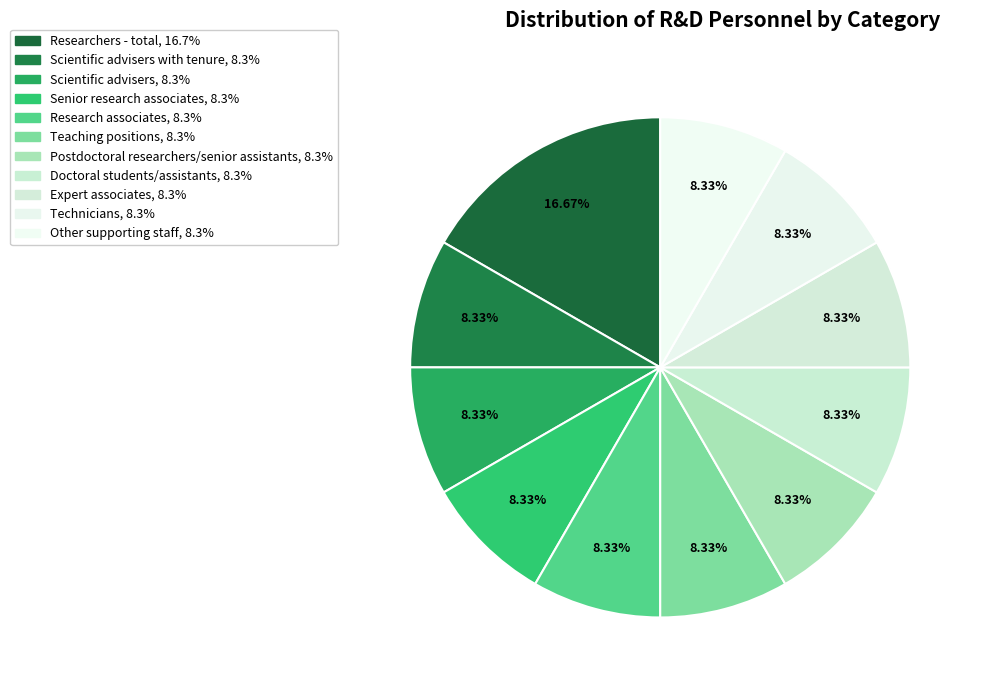

Is there a majority slice in this chart?

No